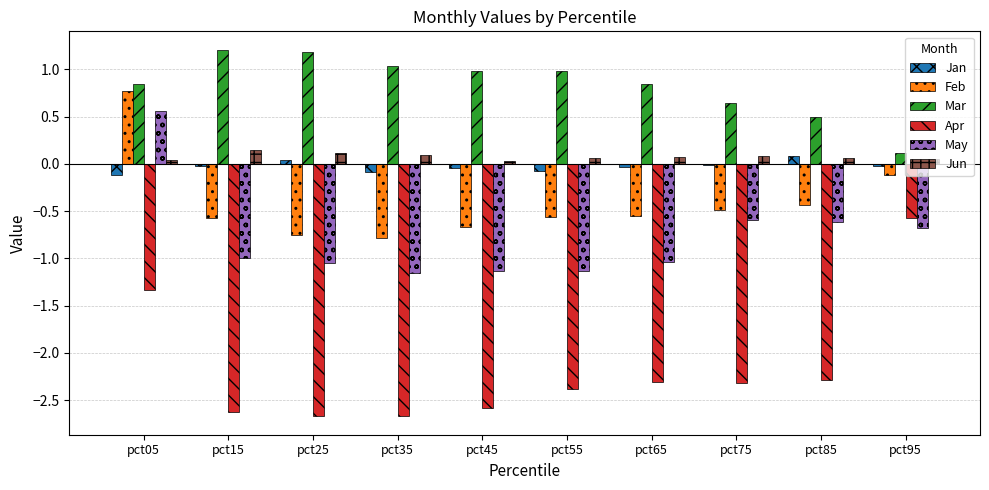

What is the sum of all Mar values?

8.3